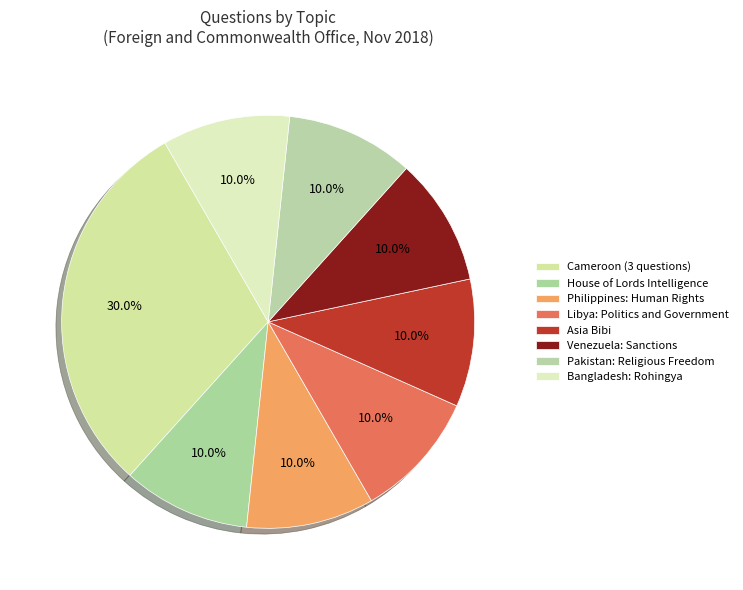

True or false: Bangladesh: Rohingya accounts for 10% of the total.

True